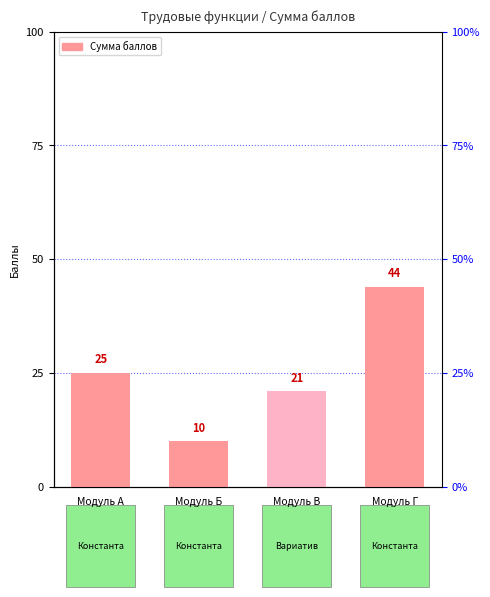

What is the value of the 4th bar from the left?

44